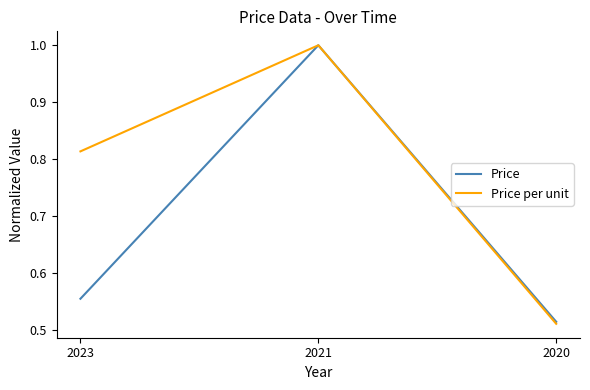

At which category is the sum across all series the highest?

2021